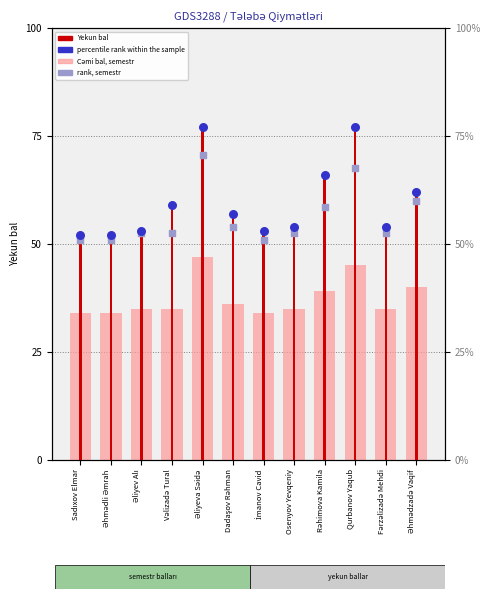

Which series contains the highest Y value?

Yekun bal